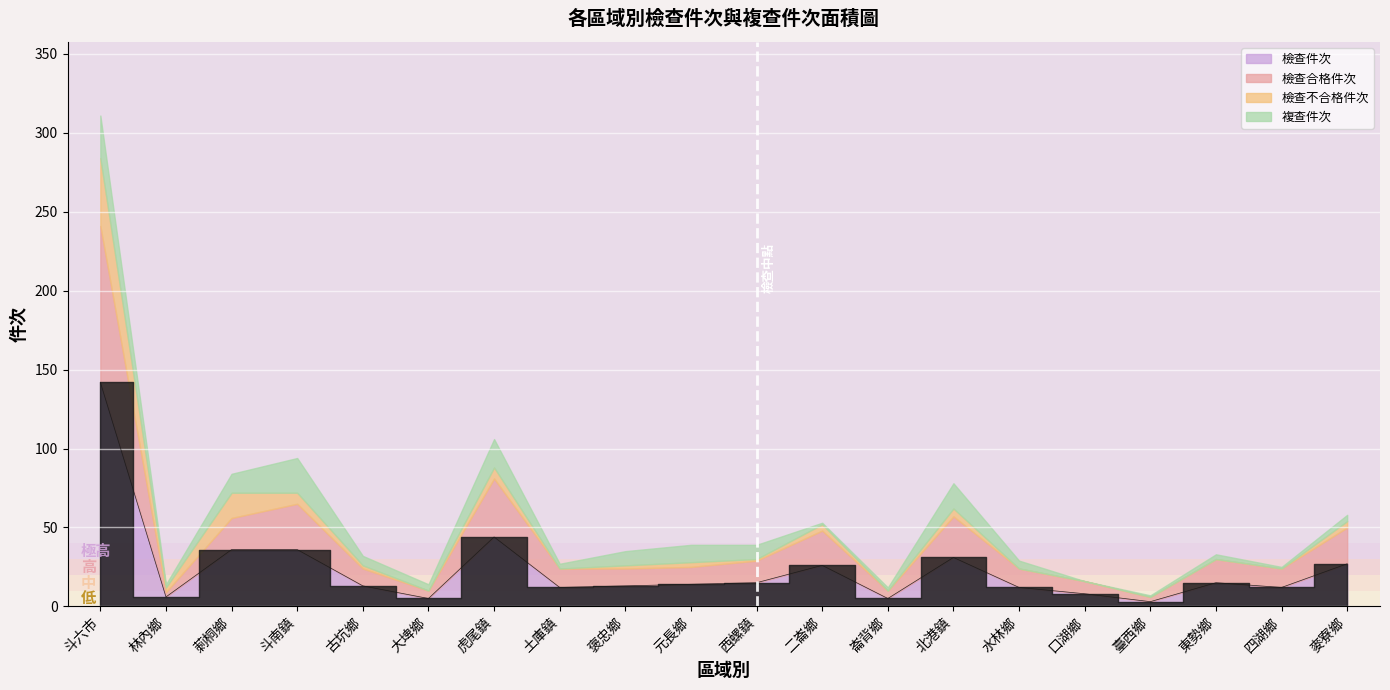

What is the highest value of the 複查件次 series?

27